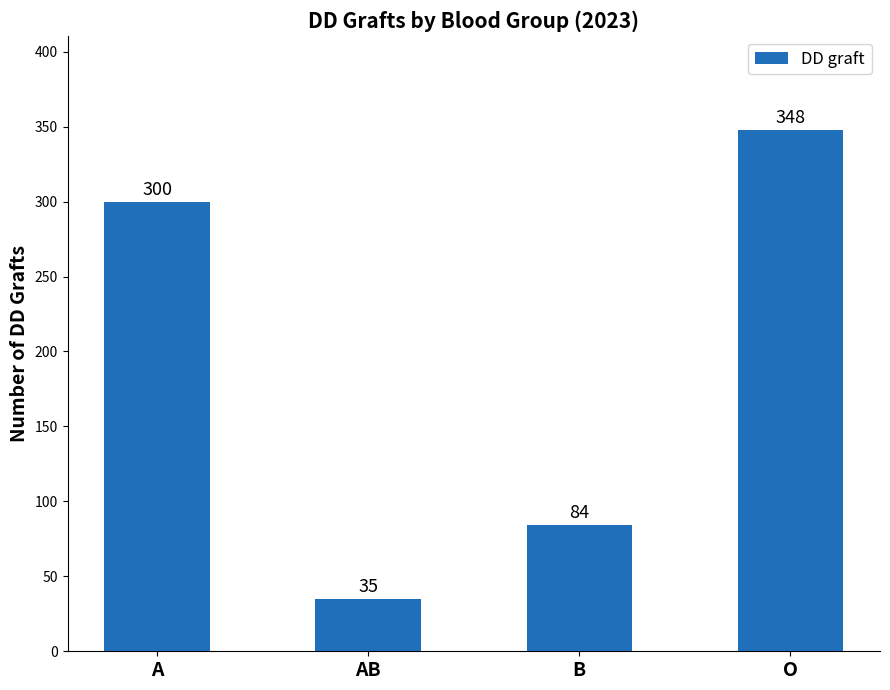

Which has a higher value, B or O?

O